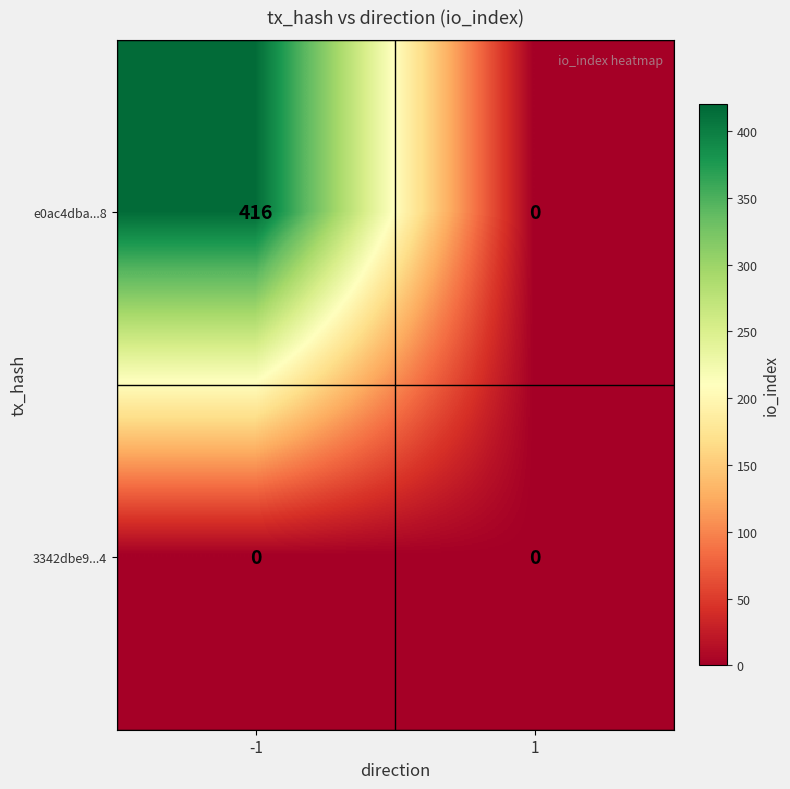

List the series in order of their peak value, lowest first.

3342dbe9...4, e0ac4dba...8